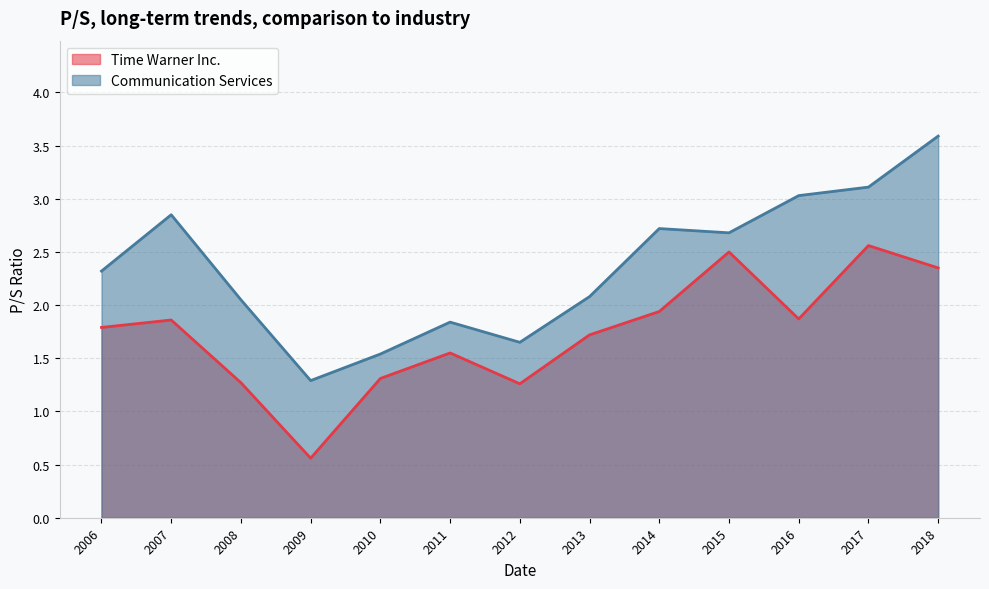

True or false: Time Warner Inc. and Communication Services cross at least once.

False